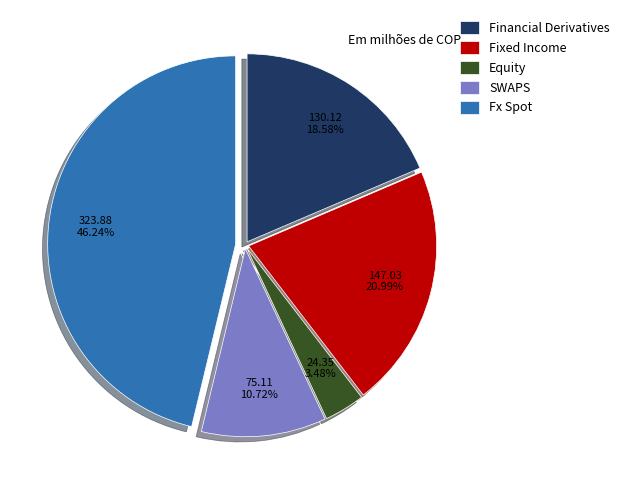

Between Fixed Income and SWAPS, which is larger?

Fixed Income